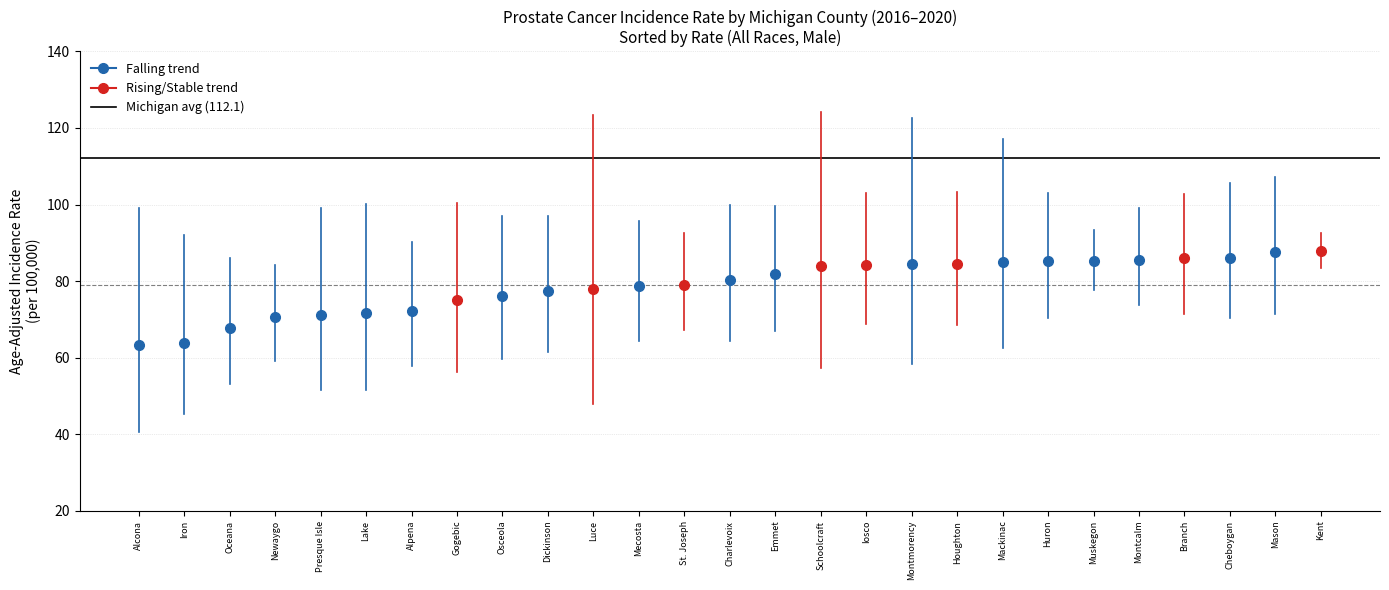

Between Alcona and Iron, which series saw the biggest shift?

Michigan average